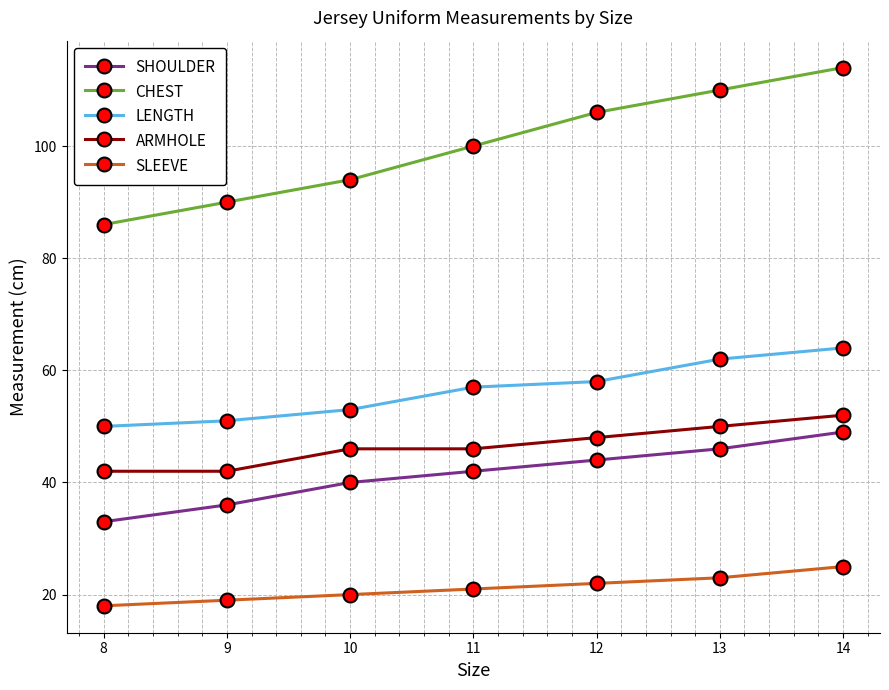

True or false: CHEST has more than 2 interior local peaks.

False